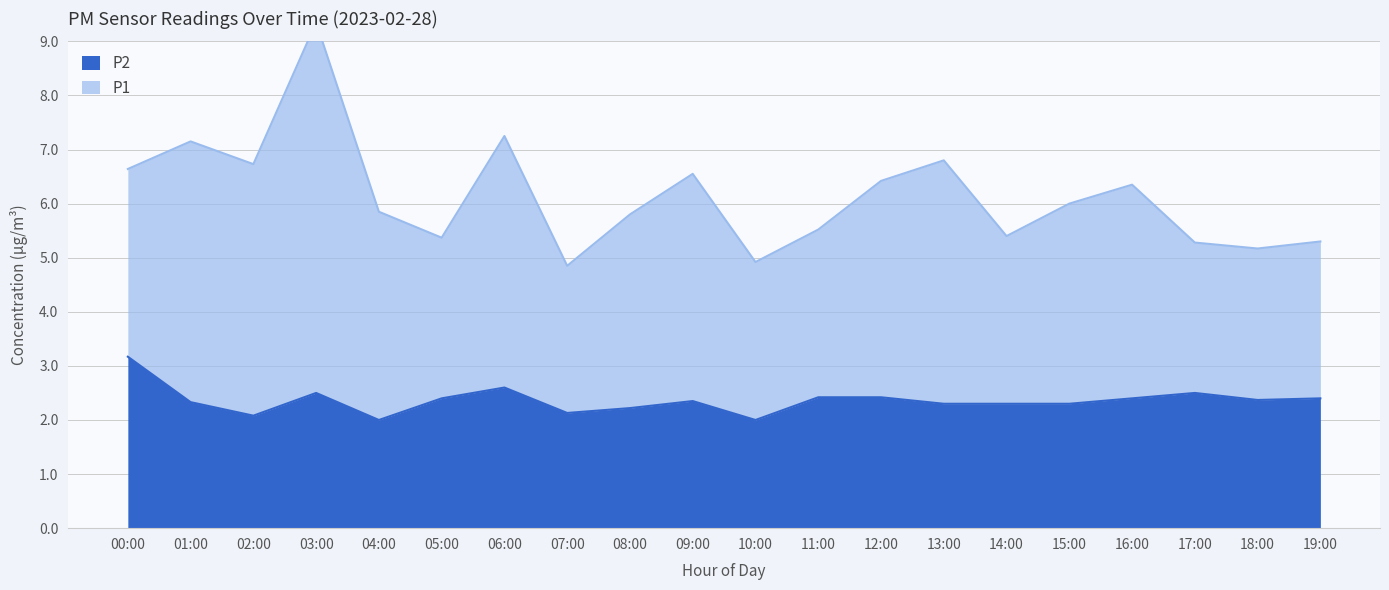

Reading left to right, extract all data points from this chart.

3.2	2.3	2.1	2.5	2.0	2.4	2.6	2.1	2.2	2.4	2.0	2.4	2.4	2.3	2.3	2.3	2.4	2.5	2.4	2.4